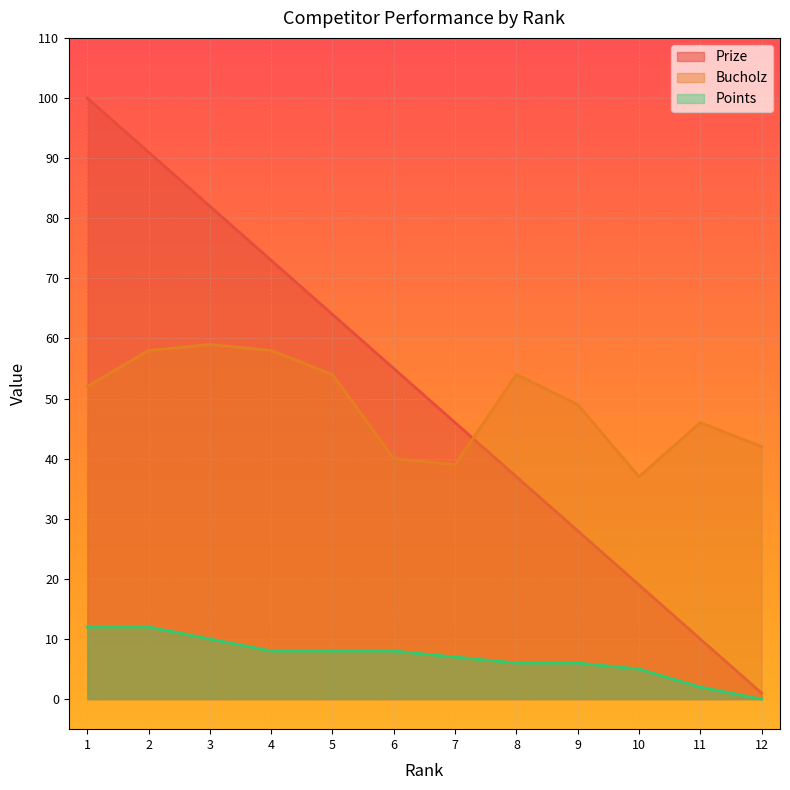

Which series has the widest spread of values?

Prize